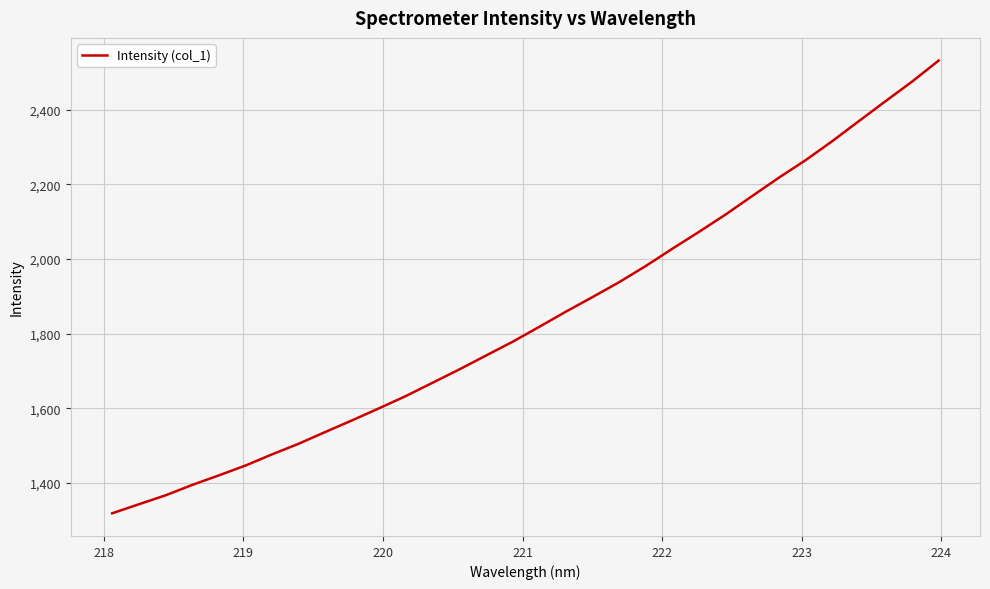

What is the difference between the maximum and minimum values?

1214.4